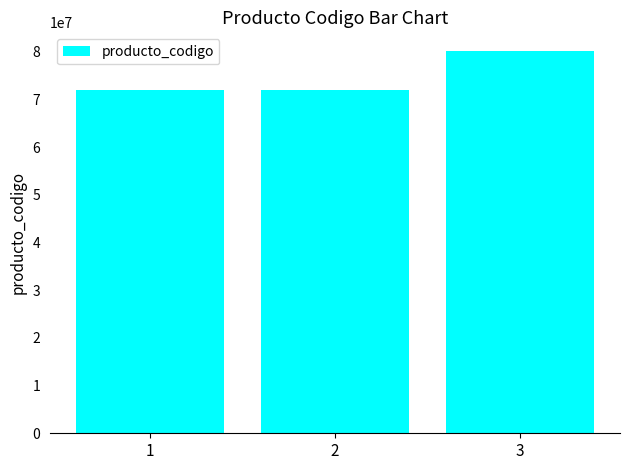

Approximately how many times larger is the value at 3 compared to 1?

1.1